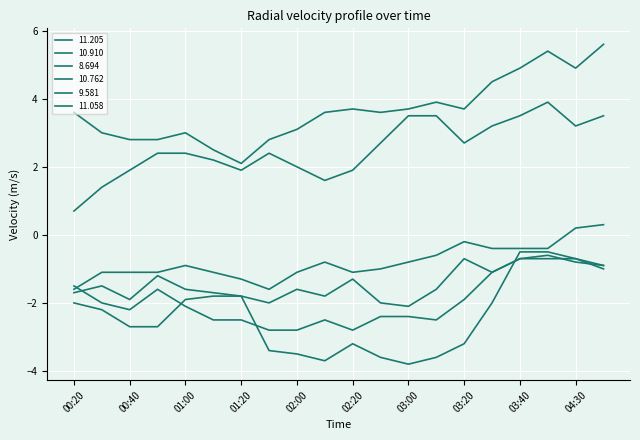

Does the chart display data point markers on the line(s)?

No